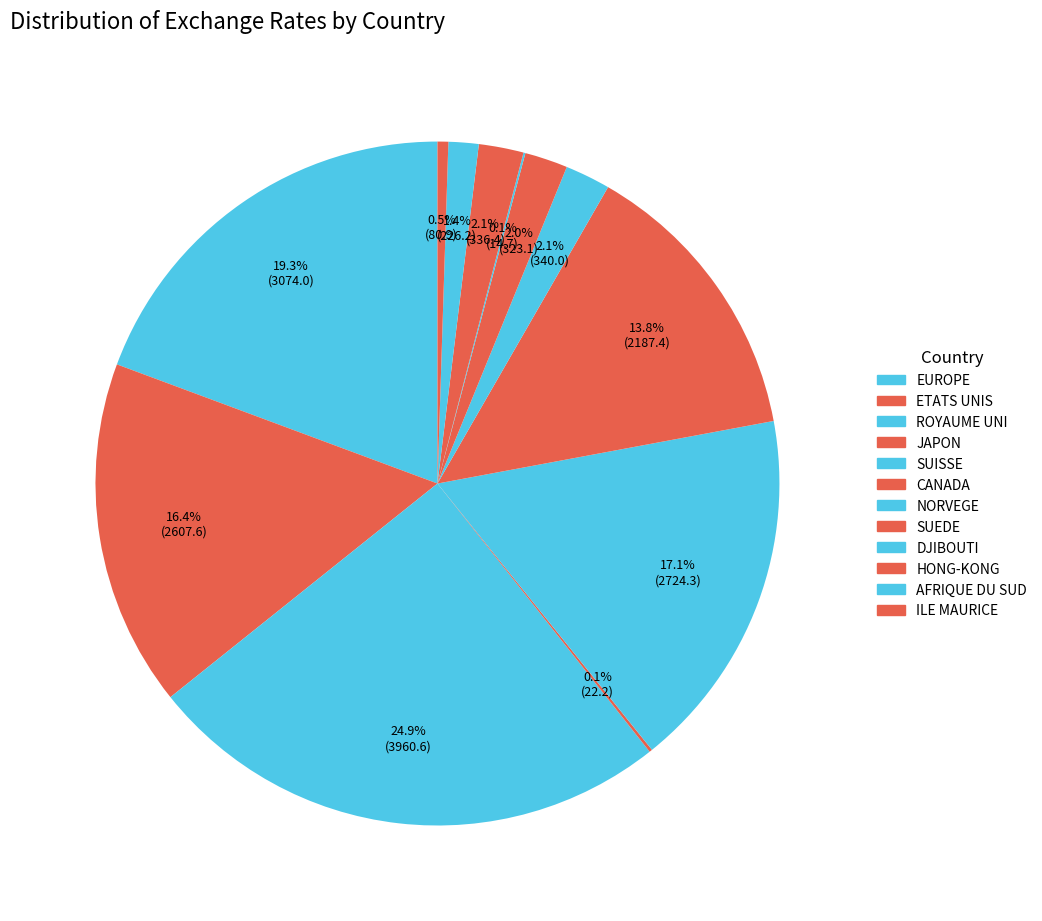

Count the number of slices in the pie.

12